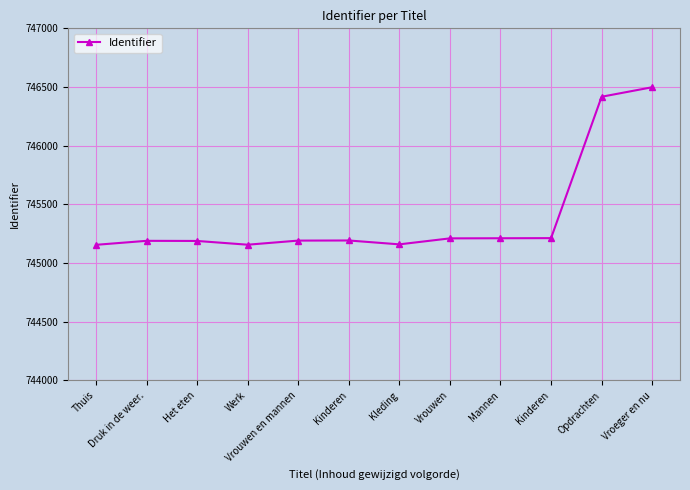

How many data points does each series have?

12